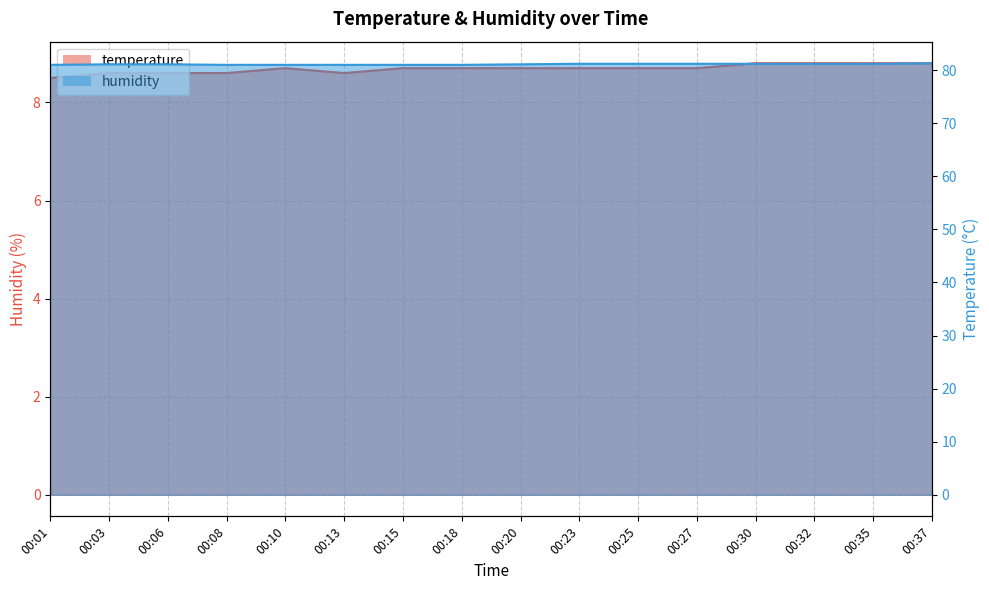

What value does the temperature line series have at 00:27?

8.7